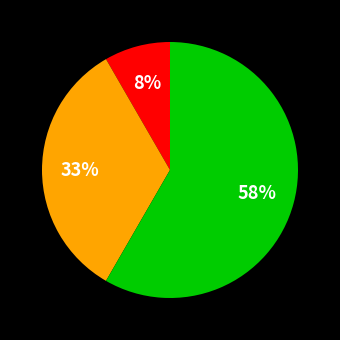

Count the number of slices in the pie.

3